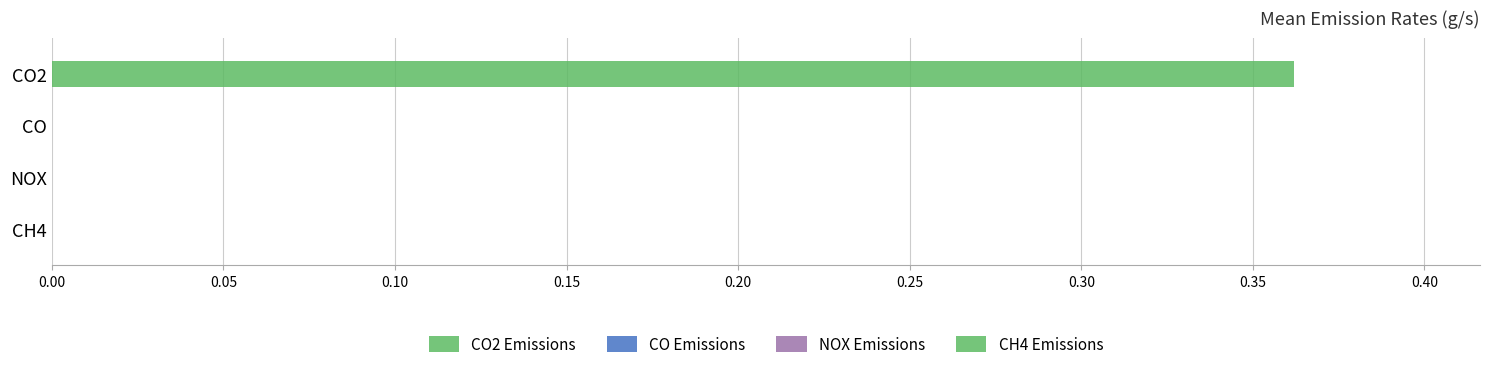

How many data points does each series have?

1